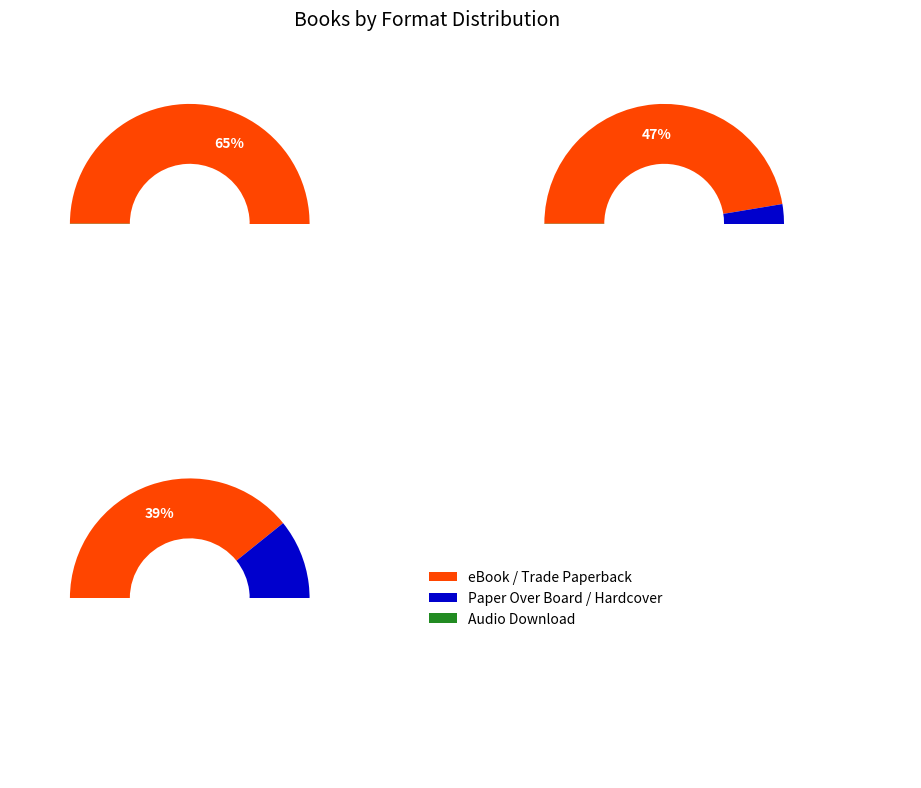

How many segments does this pie chart have?

5